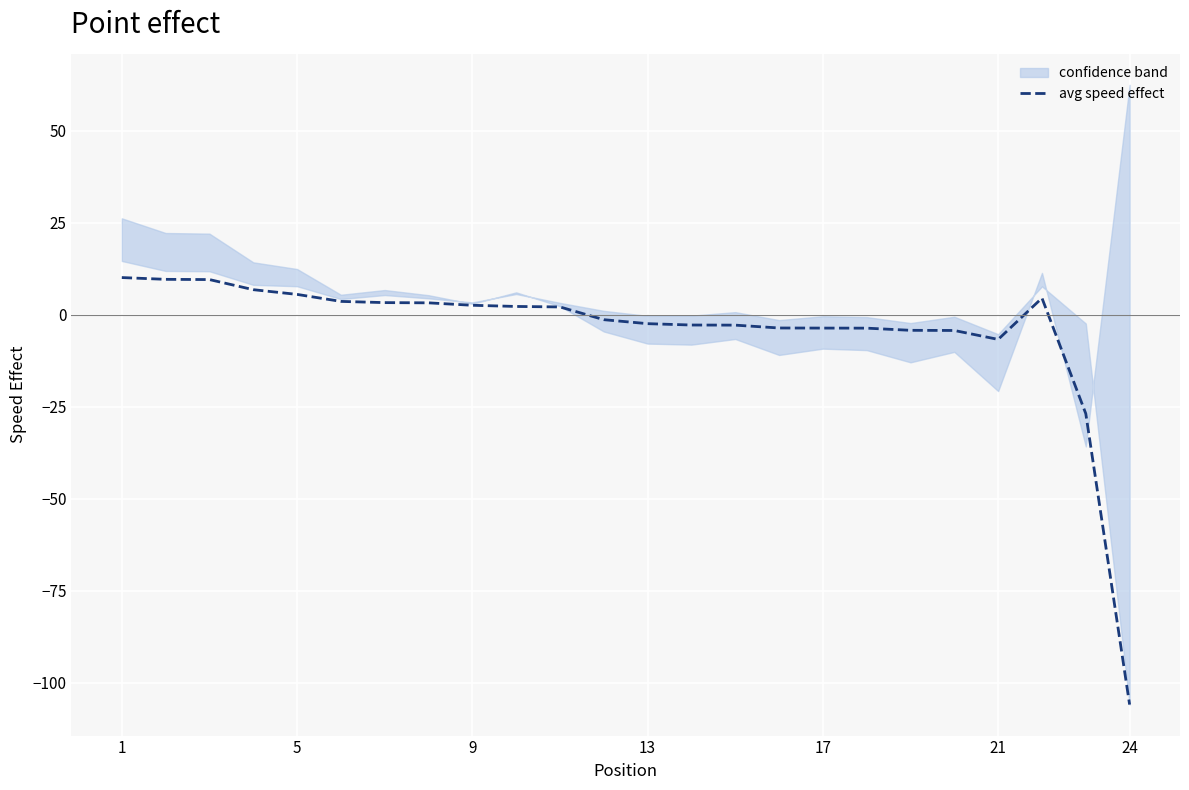

True or false: avg speed effect has a value of -6.7 at 21.

True